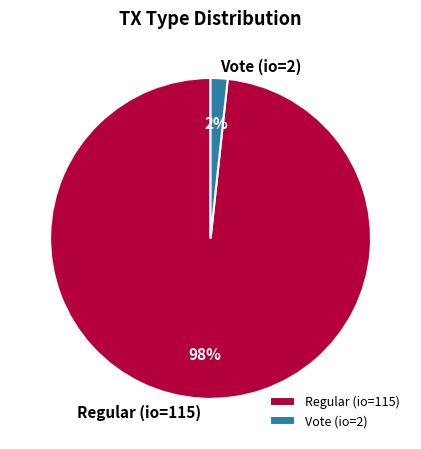

To the nearest percent, what is the average slice percentage?

50%